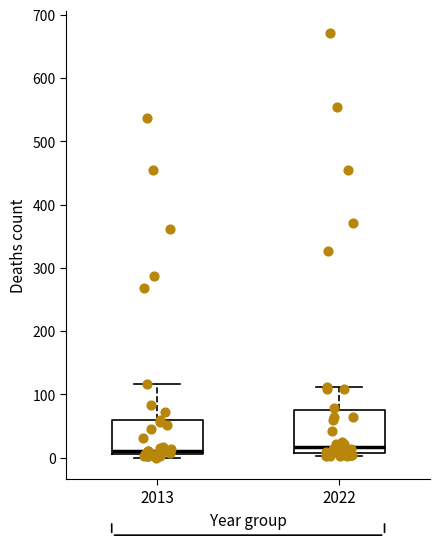

Comparing the boxes themselves (not the whiskers), which one is the tallest?

2022